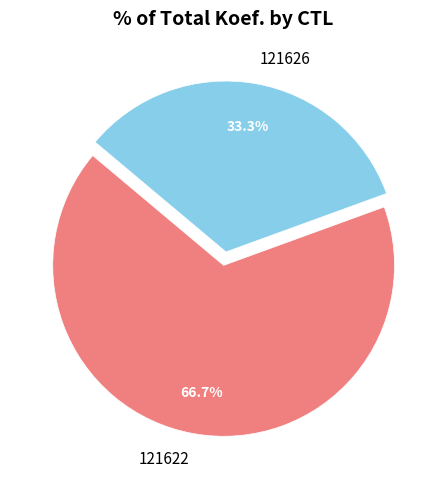

To the nearest percent, what is the difference between the largest and smallest slice percentages?

33%